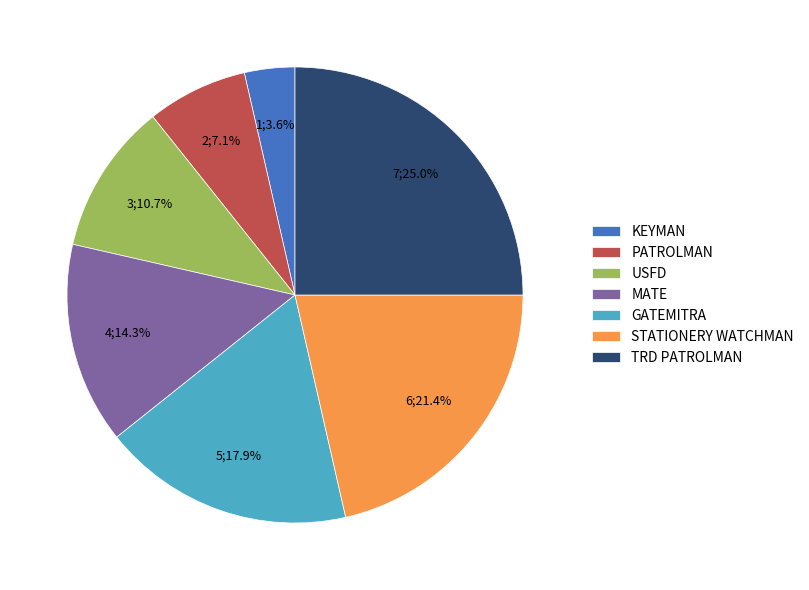

Is the sum of USFD and KEYMAN greater than half?

No